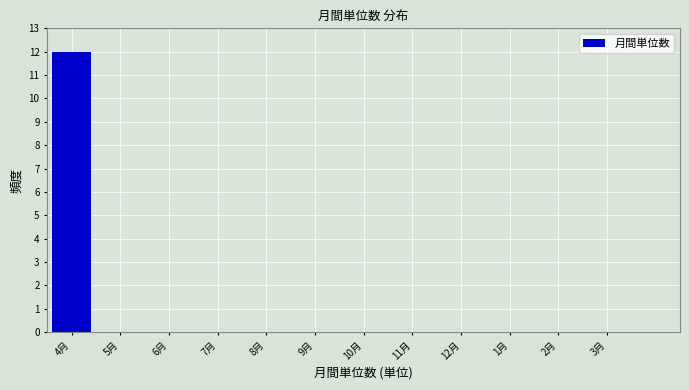

Reading left to right, list all the values displayed in this chart.

4月=12	5月=0	6月=0	7月=0	8月=0	9月=0	10月=0	11月=0	12月=0	1月=0	2月=0	3月=0